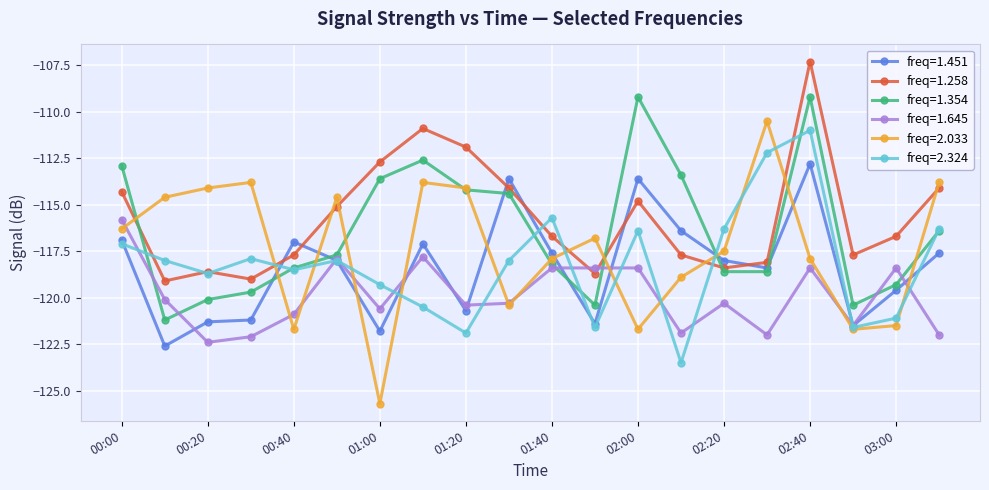

What is the value of the freq=1.645 point at the 14th from the left?

-121.9